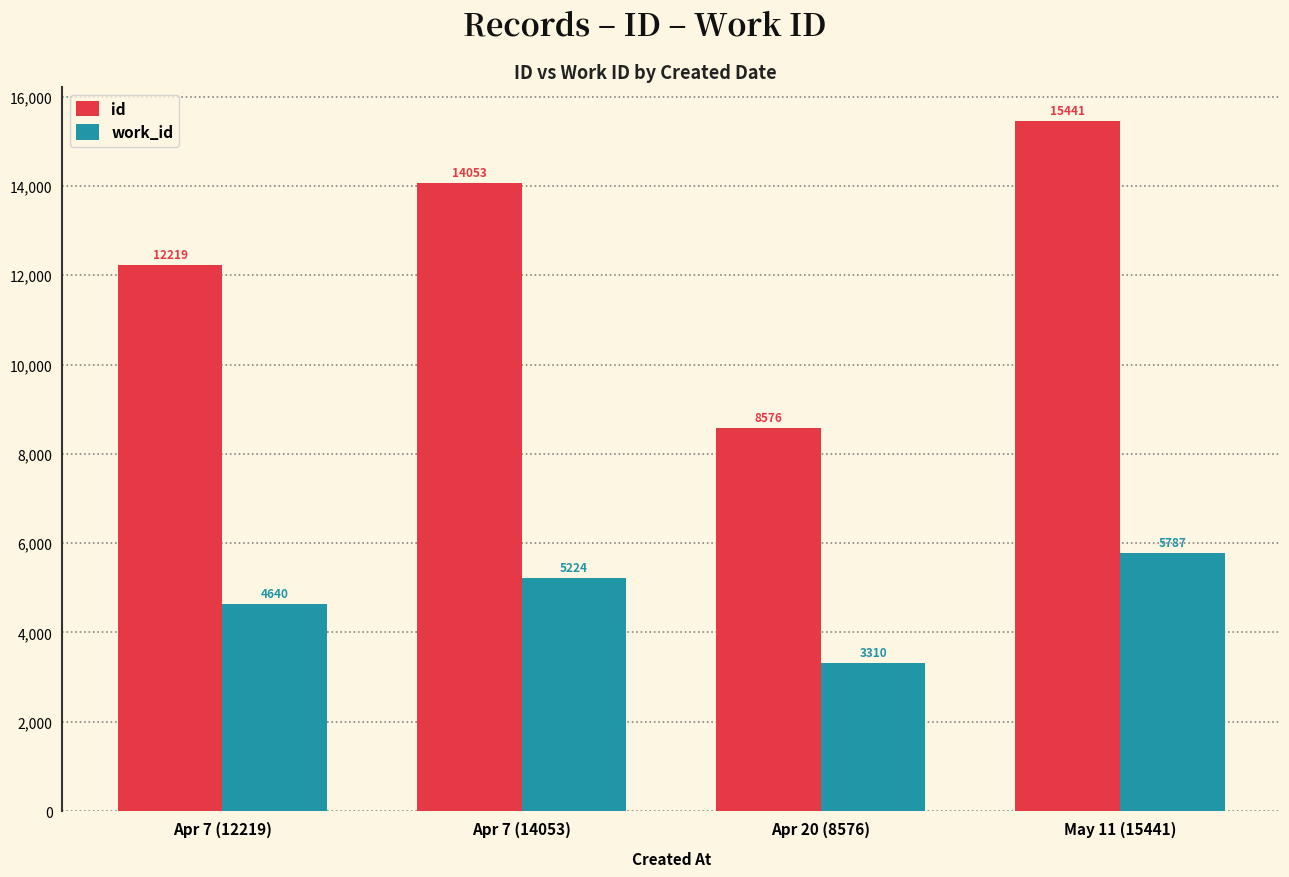

At which category is the sum across all series the highest?

May 11 (15441)